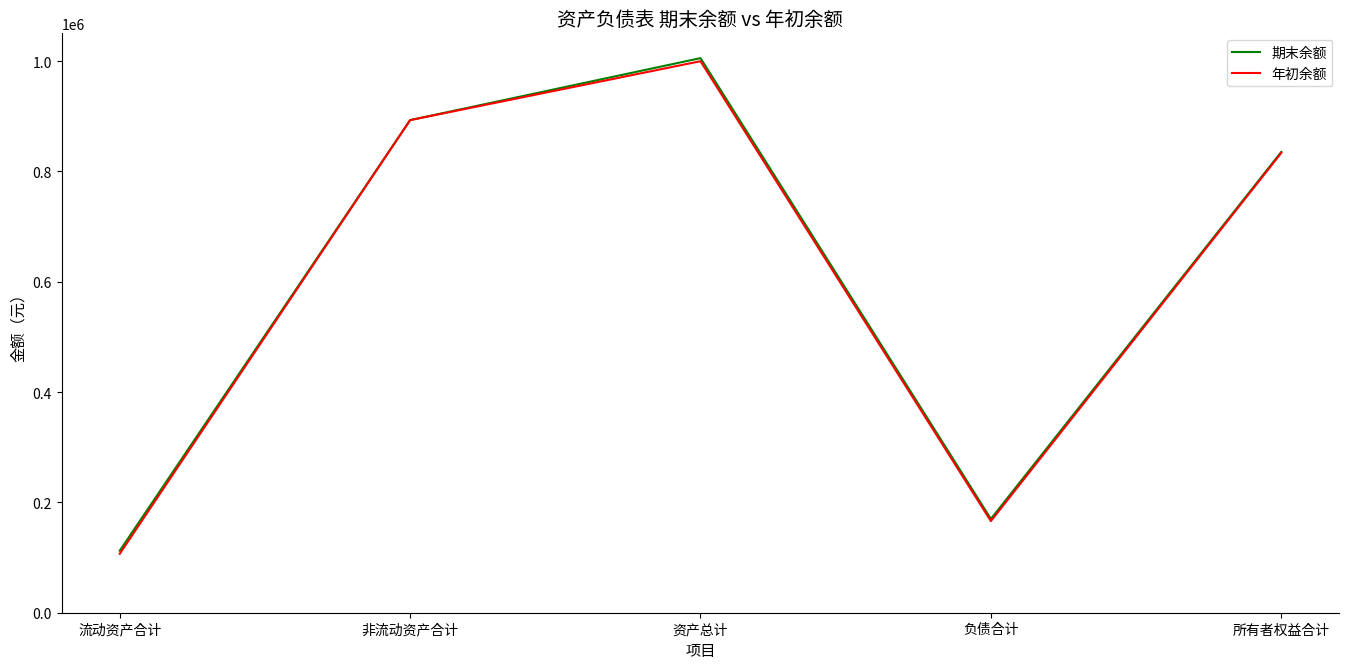

Is it true that 年初余额 equals 180426.7 at 所有者权益合计?

False